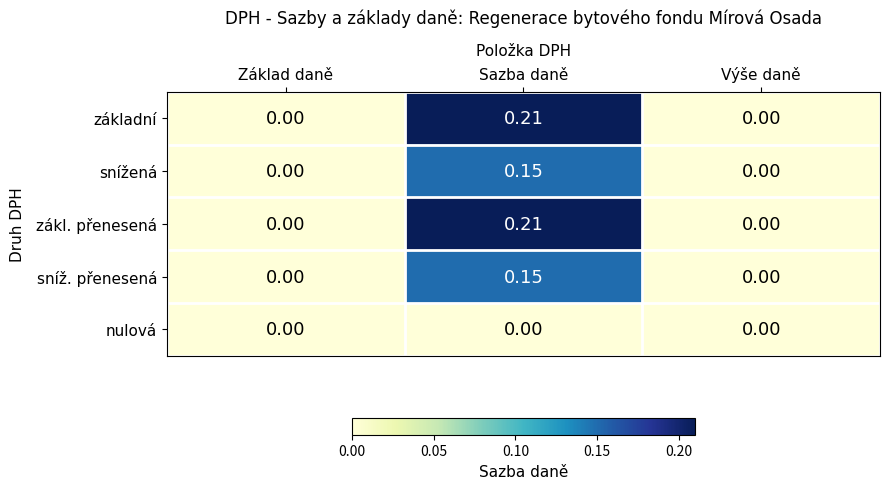

Is the value of snížená at Sazba daně greater than the value of zákl. přenesená at Výše daně?

Yes